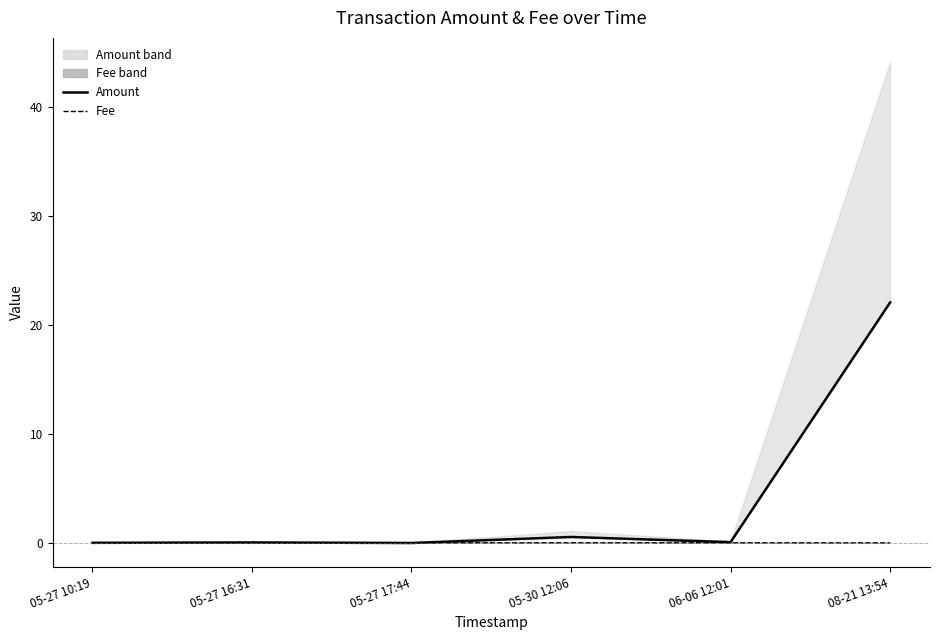

True or false: Fee and Amount intersect in this chart.

True